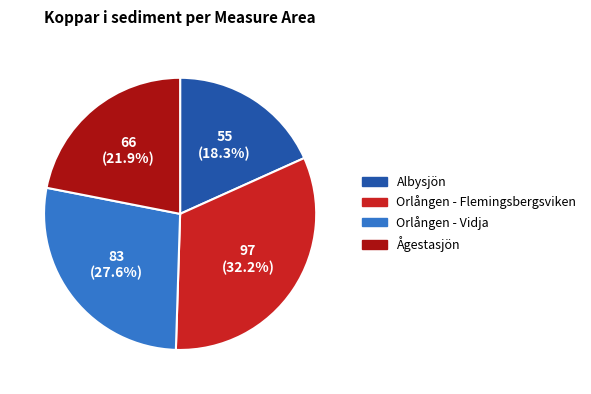

Rank the categories by value from highest to lowest.

Orlången - Flemingsbergsviken, Orlången - Vidja, Ågestasjön, Albysjön